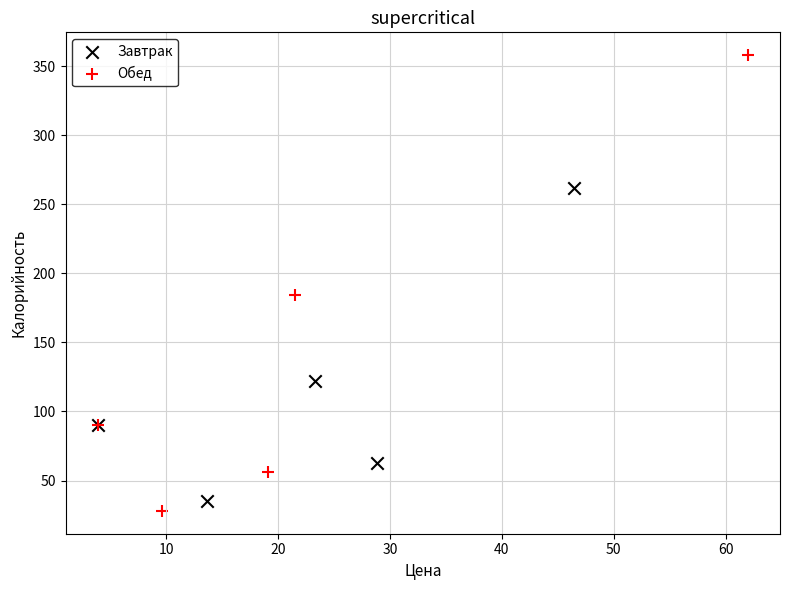

Which series reaches the maximum Y coordinate?

Обед